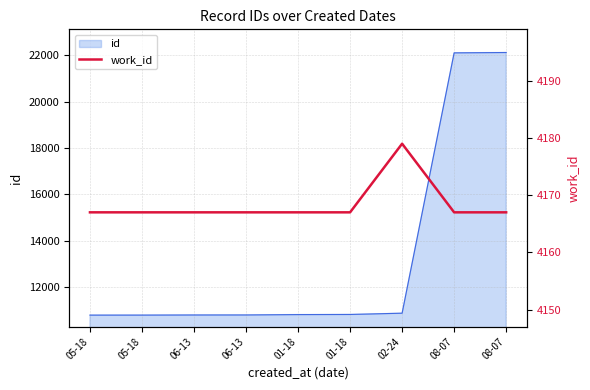

The chart shows a value of 4179 at 02-24. True or false?

True